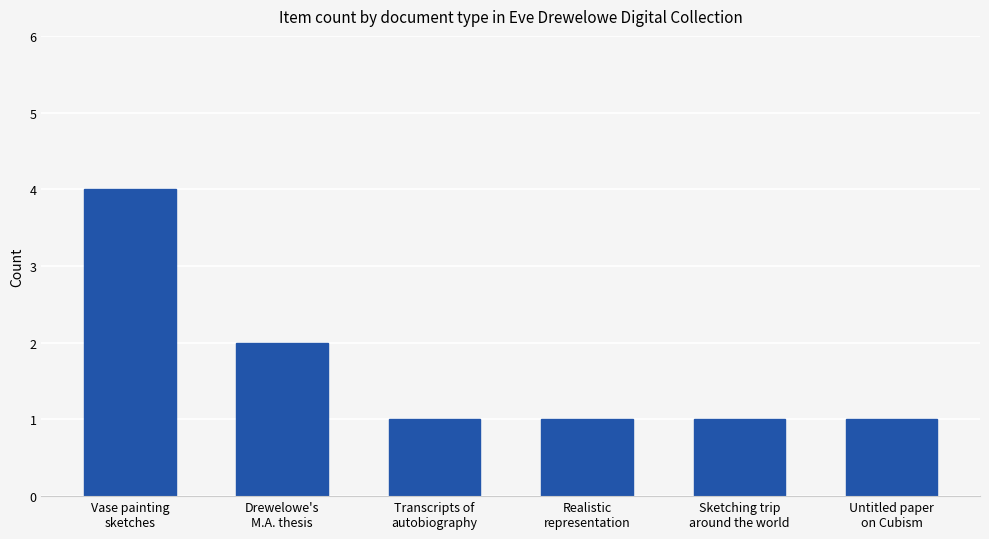

What is the value of the 3rd bar from the left?

1